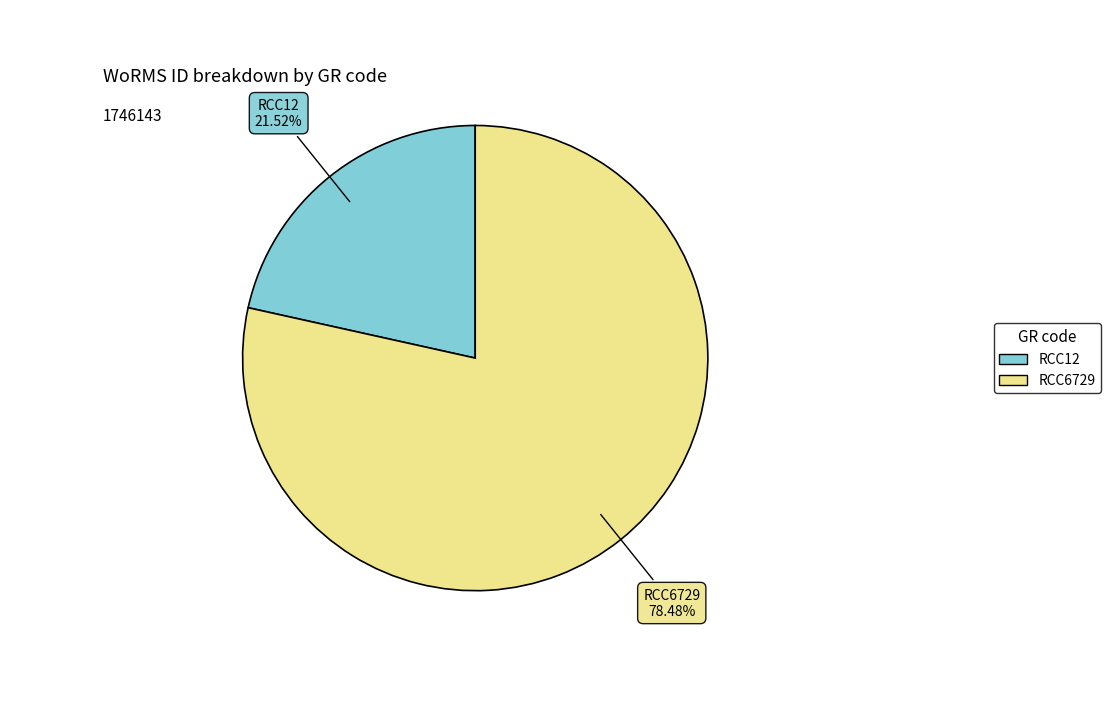

How many segments does this pie chart have?

2